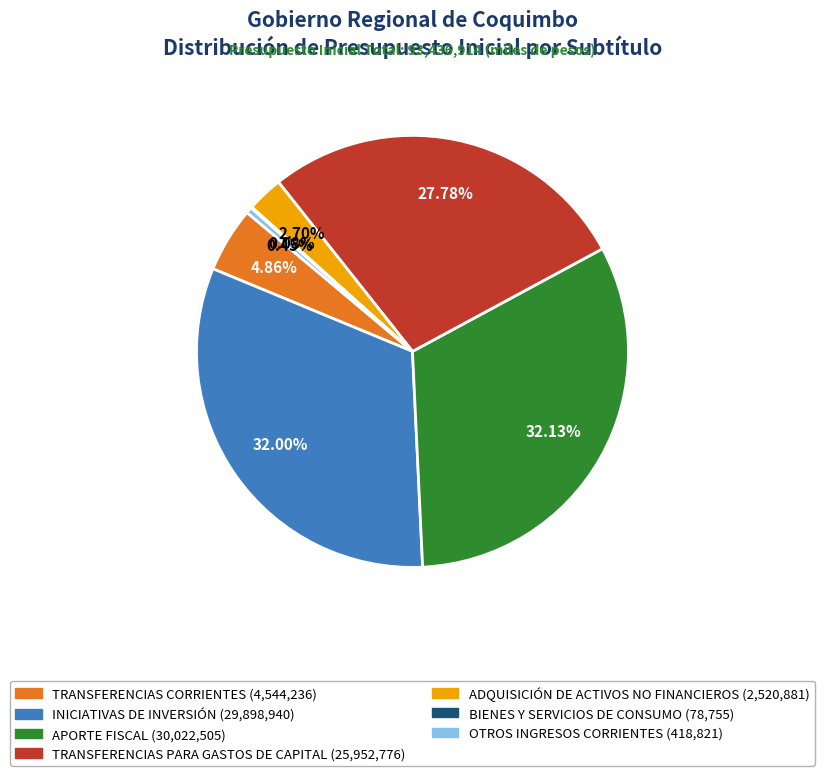

Is ADQUISICIÓN DE ACTIVOS NO FINANCIEROS the majority of the pie?

No